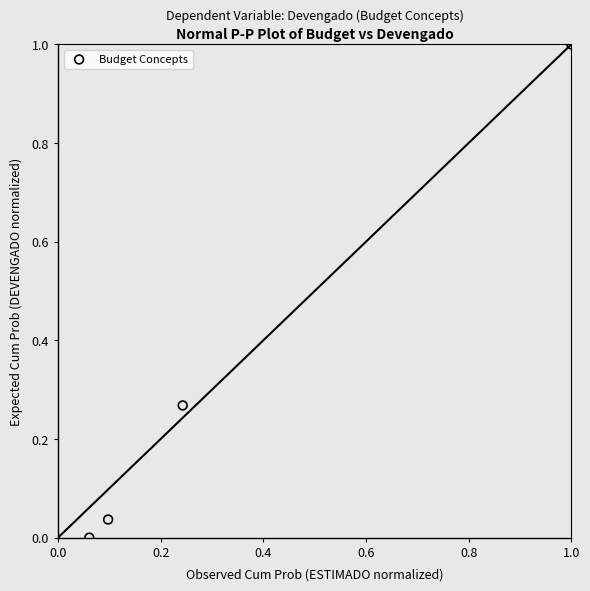

What is the range of X values (max minus min)?

0.9